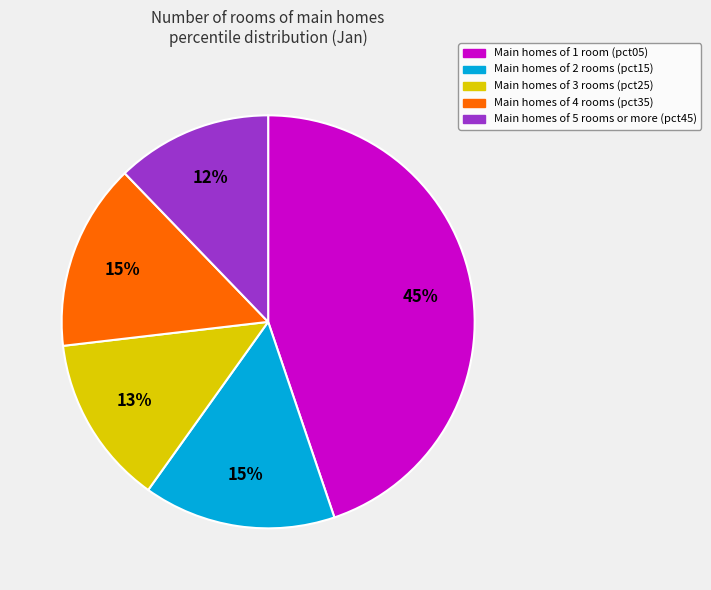

To the nearest percent, what is the average slice percentage?

20%